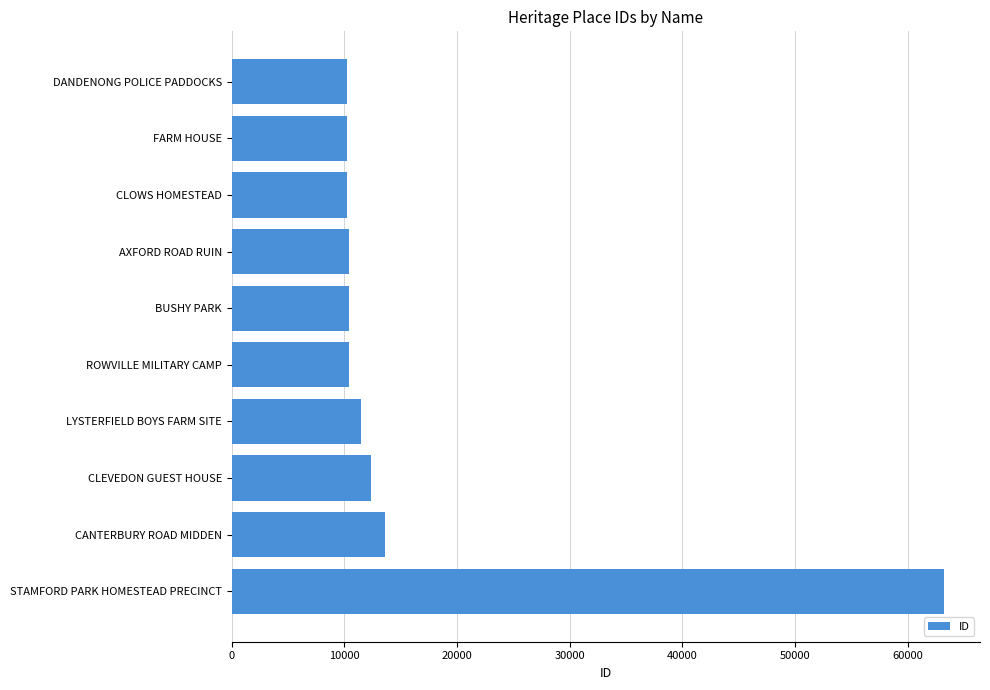

Which has a higher value, CANTERBURY ROAD MIDDEN or CLOWS HOMESTEAD?

CANTERBURY ROAD MIDDEN